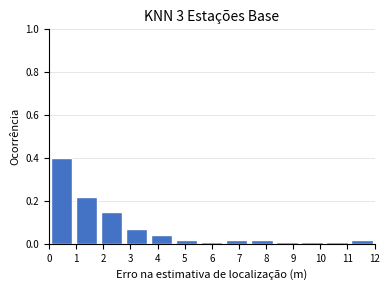

Reading left to right, list every bar in this chart as the range it spans on the x-axis followed by its height. Neither the bar edges nor the heights are printed on the chart, so give them approximately, as read against the axes.

0.0 to 0.9: 0.40
0.9 to 1.8: 0.22
1.8 to 2.8: 0.16
2.8 to 3.7: 0.08
3.7 to 4.6: 0.04
4.6 to 5.5: 0.02
5.5 to 6.5: under 0.02
6.5 to 7.4: 0.02
7.4 to 8.3: 0.02
8.3 to 9.2: under 0.02
9.2 to 10.2: under 0.02
10.2 to 11.1: under 0.02
11.1 to 12.0: 0.02